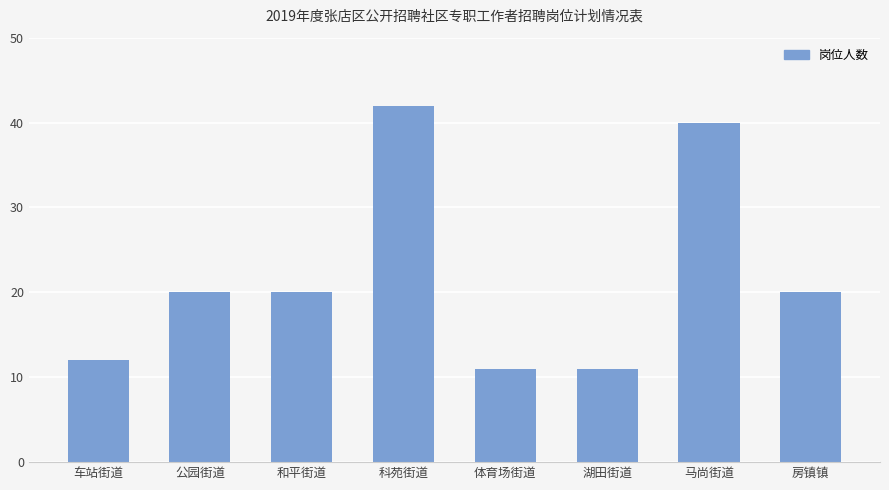

What is the average value?

22